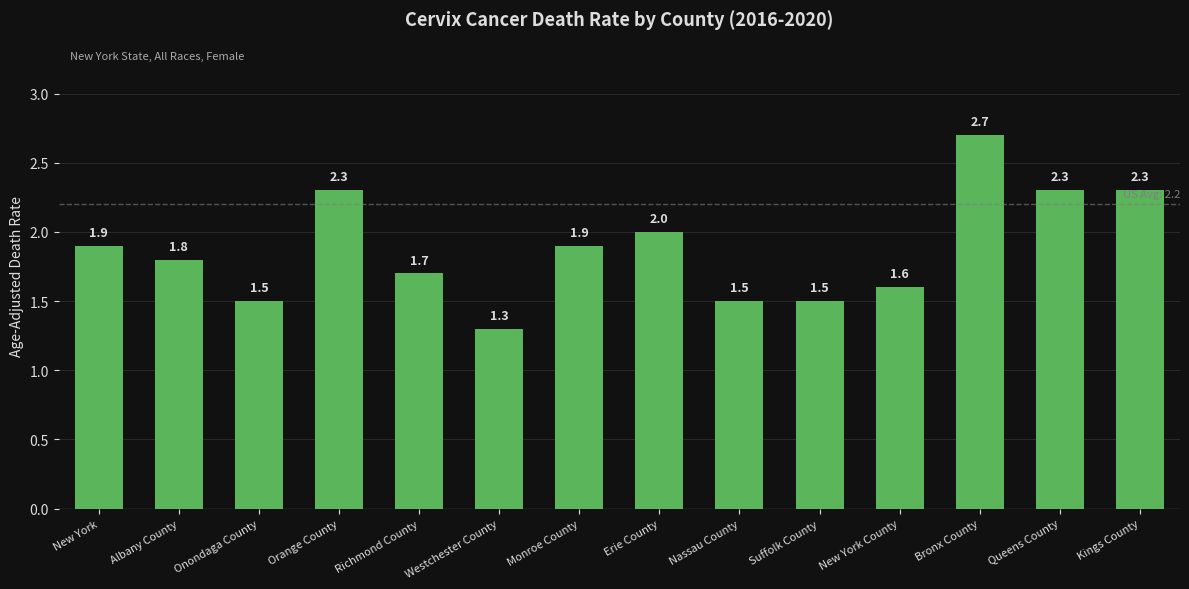

The chart shows a value of 1.9 at New York. True or false?

True